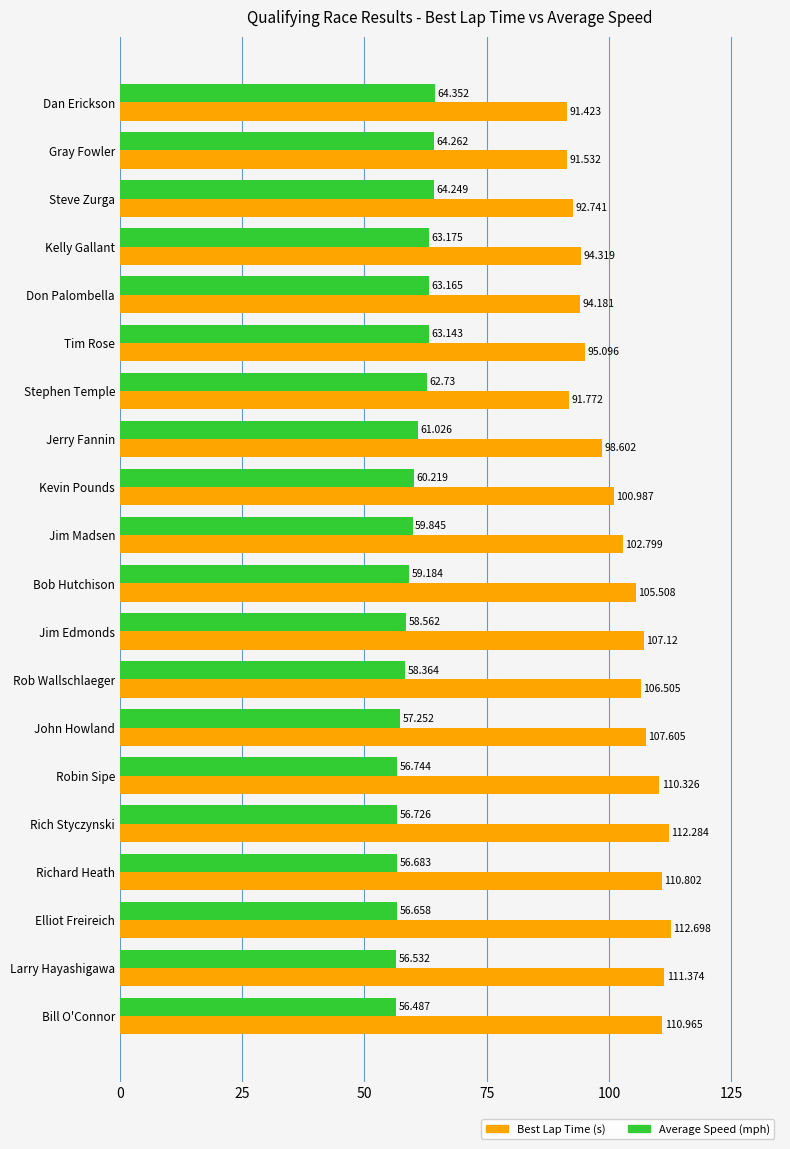

Which category has the lowest value in the Best Lap Time (s) series?

Dan Erickson